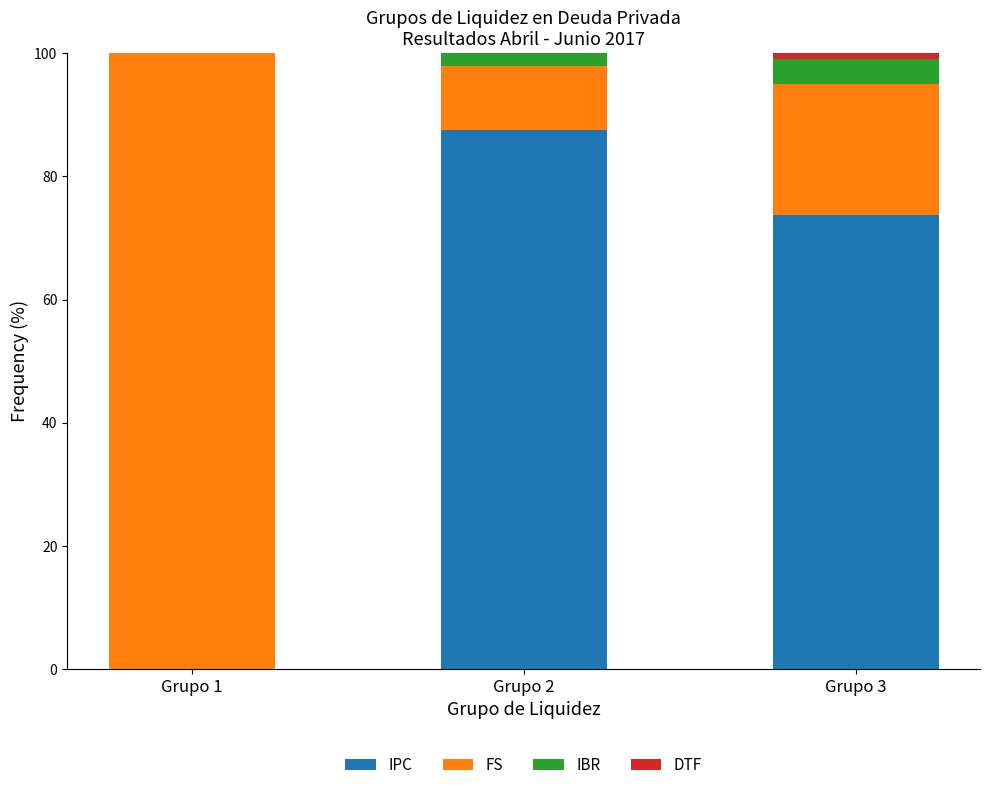

Where is IPC nearest to the value 43?

Grupo 3